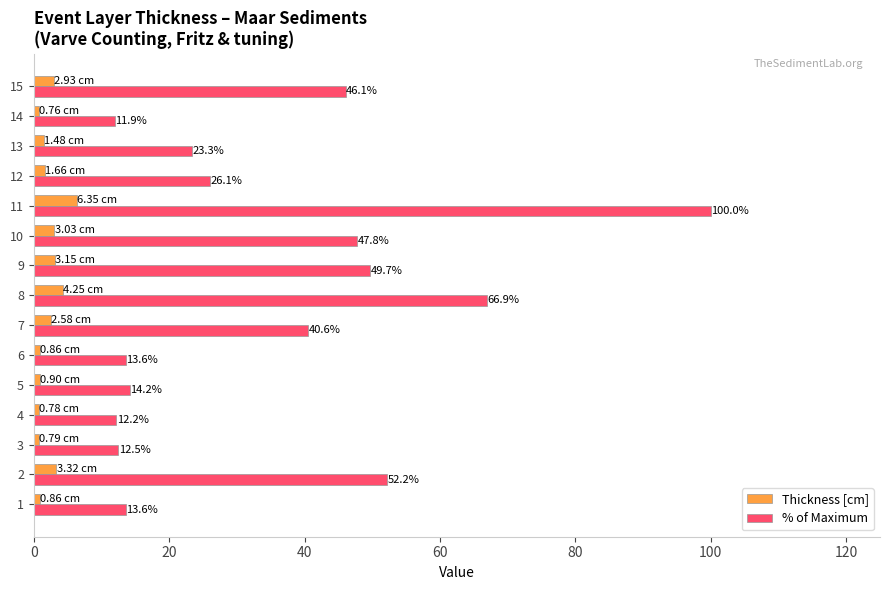

At which category is the sum across all series the highest?

11